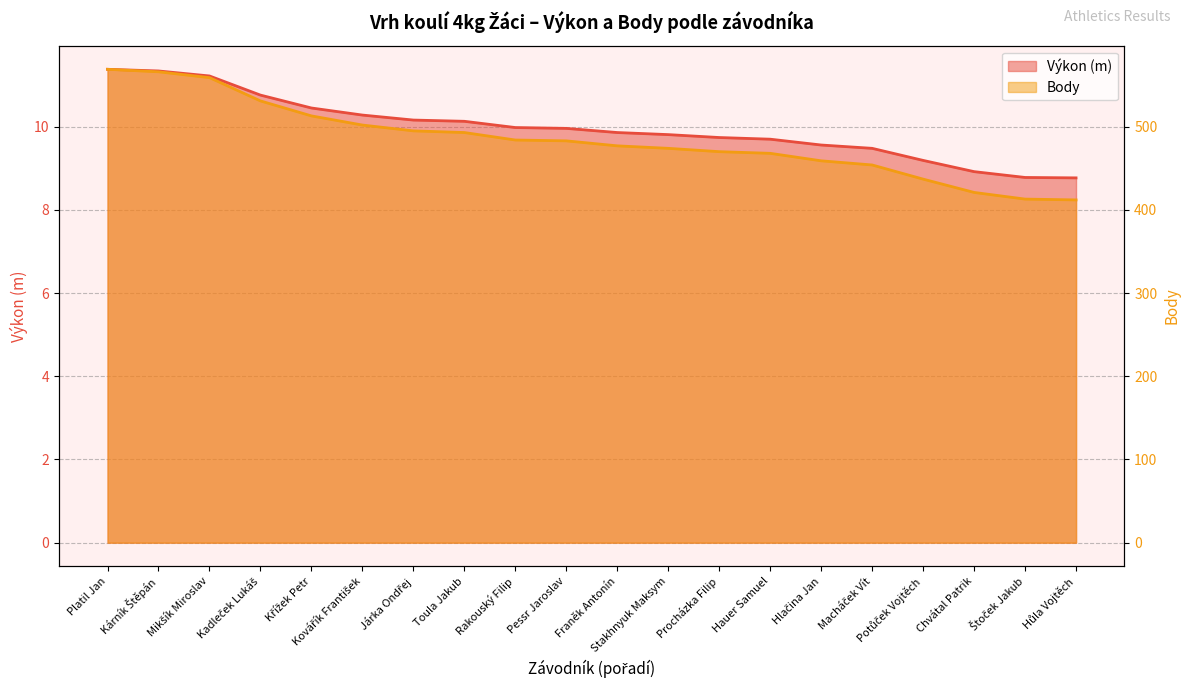

What is the value of the Body point at the 20th from the left?

412.0